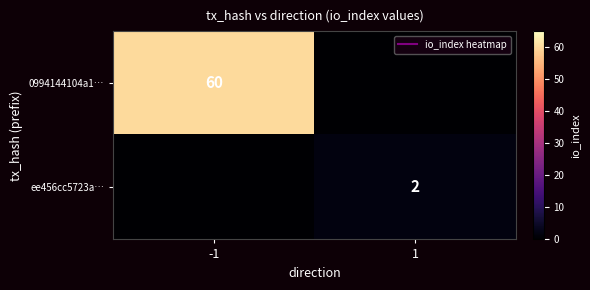

The value of ee456cc5723a… at 1 is 2. True or false?

True